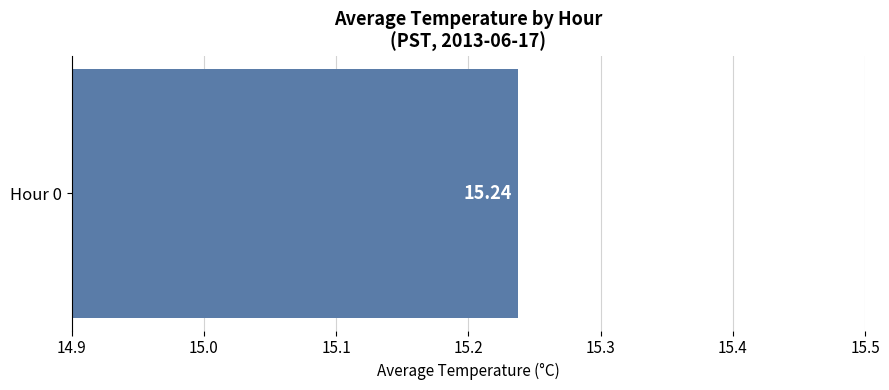

Does the chart contain stacked bars?

No